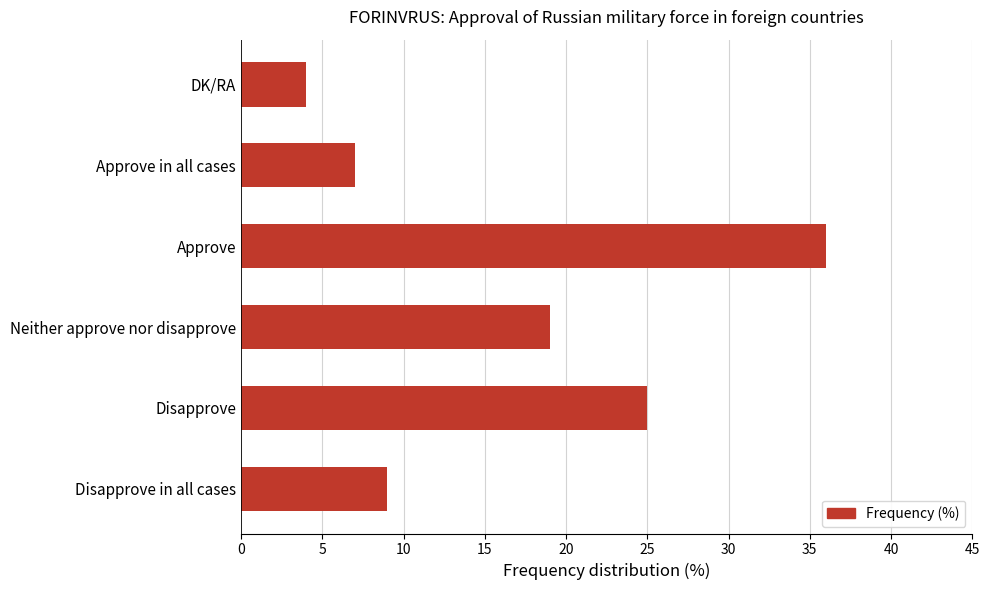

What is the difference between the maximum and second lowest values?

29